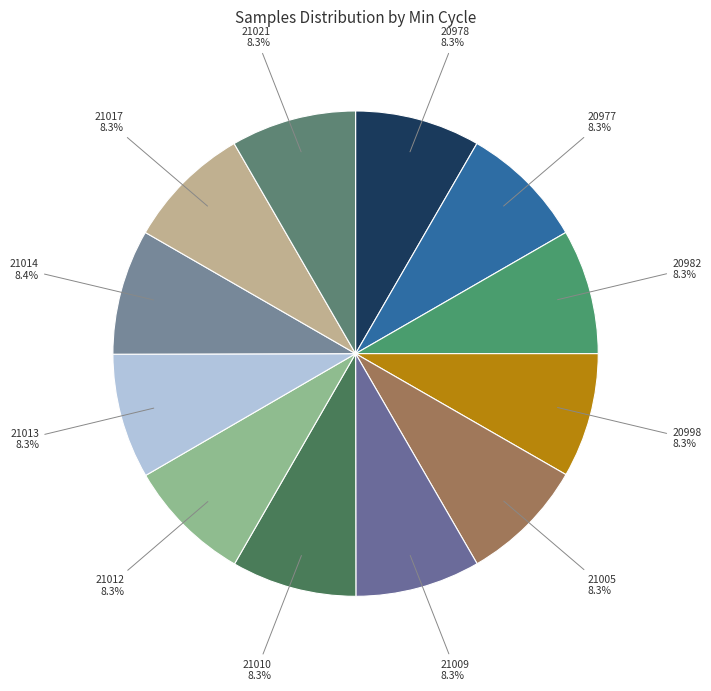

To the nearest percent, what is the combined percentage of 21005 and 20978?

17%